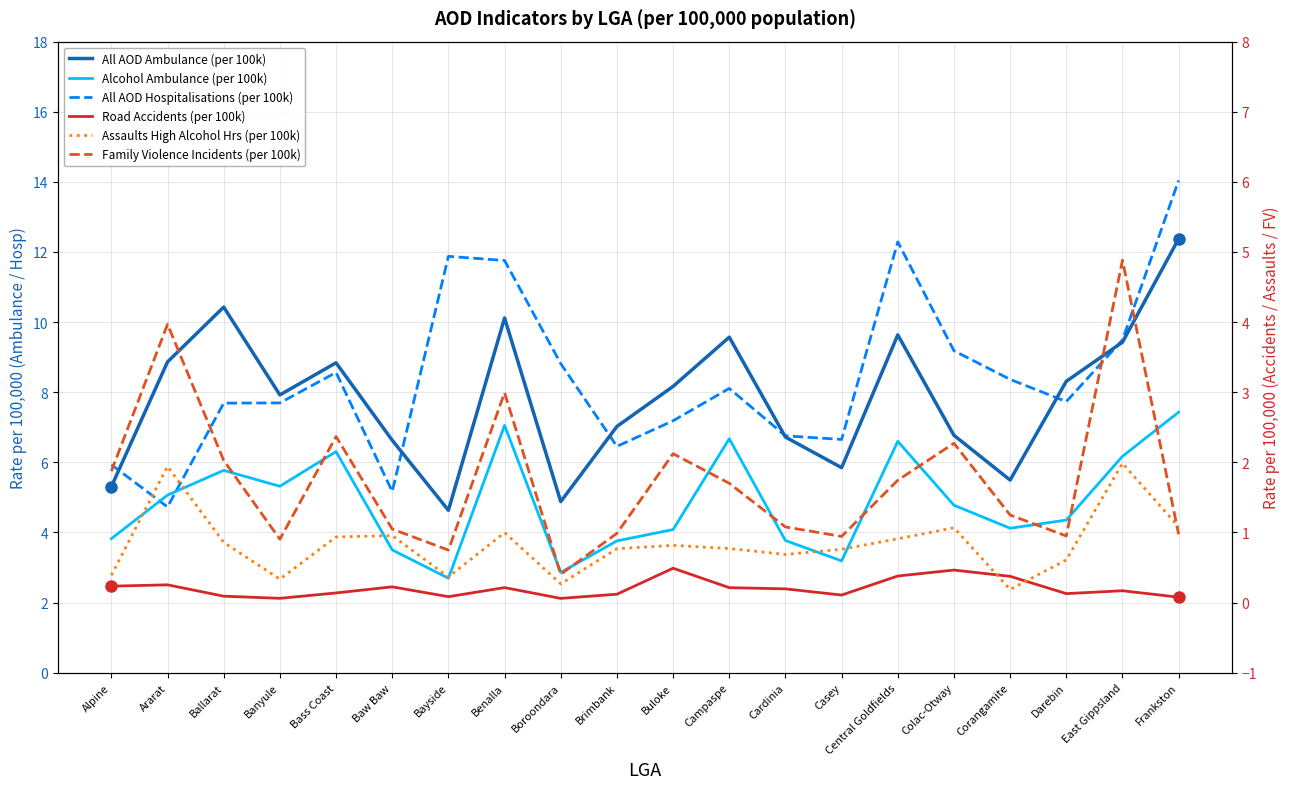

Reading left to right, extract all data points from this chart.

All AOD Ambulance (per 100k): 5.3	8.9	10.4	7.9	8.8	6.6	4.6	10.1	4.9	7.0	8.2	9.6	6.7	5.8	9.6	6.8	5.5	8.3	9.4	12.4
Alcohol Ambulance (per 100k): 3.8	5.1	5.8	5.3	6.3	3.5	2.7	7.1	2.9	3.8	4.1	6.7	3.8	3.2	6.6	4.8	4.1	4.4	6.2	7.4
All AOD Hospitalisations (per 100k): 5.9	4.7	7.7	7.7	8.6	5.2	11.9	11.8	8.8	6.5	7.2	8.1	6.8	6.7	12.3	9.2	8.4	7.7	9.5	14.0
Road Accidents (per 100k): 0.2	0.3	0.1	0.1	0.1	0.2	0.1	0.2	0.1	0.1	0.5	0.2	0.2	0.1	0.4	0.5	0.4	0.1	0.2	0.1
Assaults High Alcohol Hrs (per 100k): 0.4	1.9	0.9	0.3	0.9	1.0	0.4	1.0	0.3	0.8	0.8	0.8	0.7	0.8	0.9	1.1	0.2	0.6	2.0	1.1
Family Violence Incidents (per 100k): 1.9	4.0	2.0	0.9	2.4	1.0	0.7	3.0	0.4	1.0	2.1	1.7	1.1	0.9	1.7	2.3	1.2	0.9	4.9	1.0